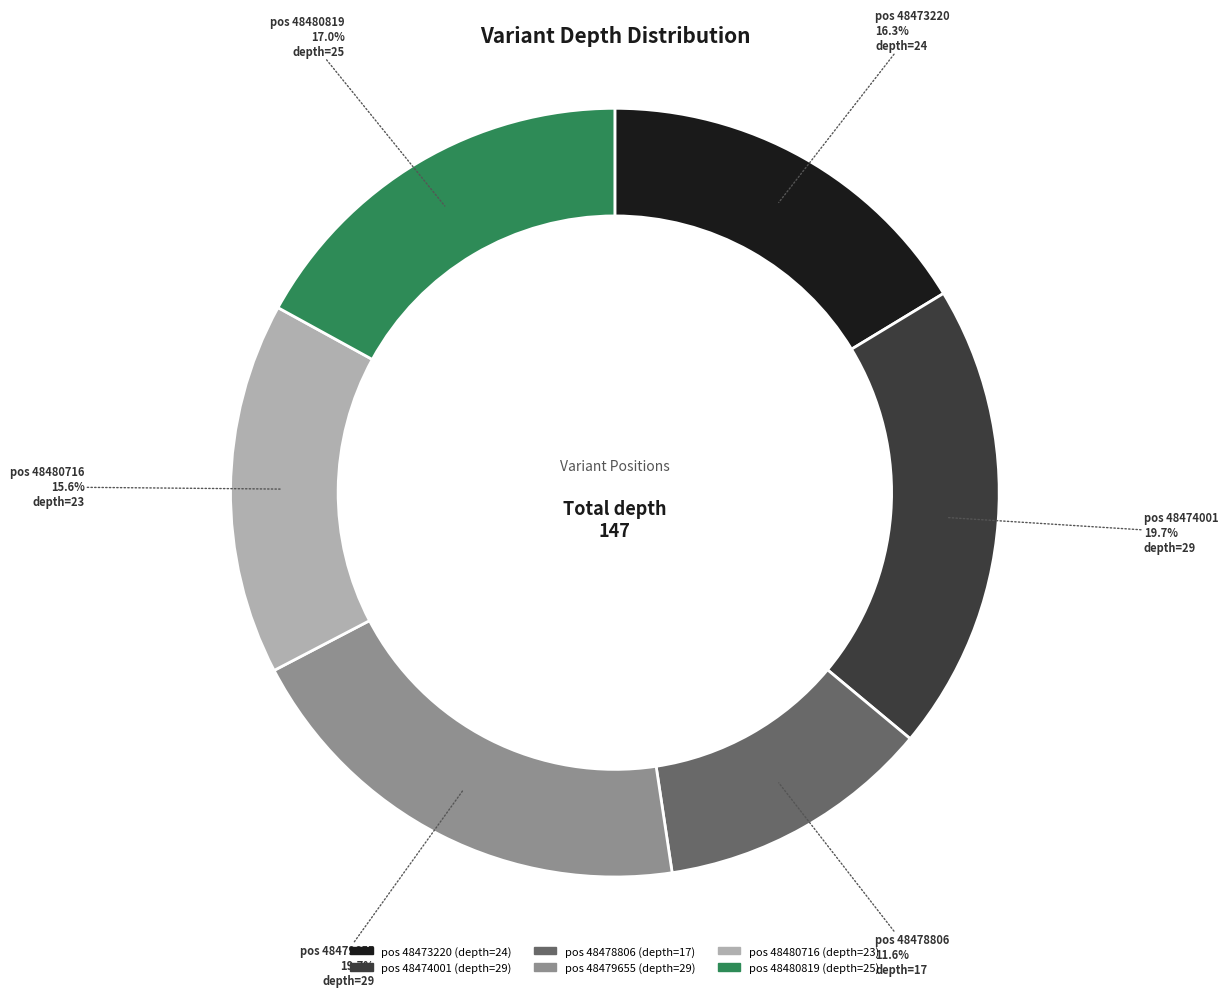

Is there a majority slice in this chart?

No